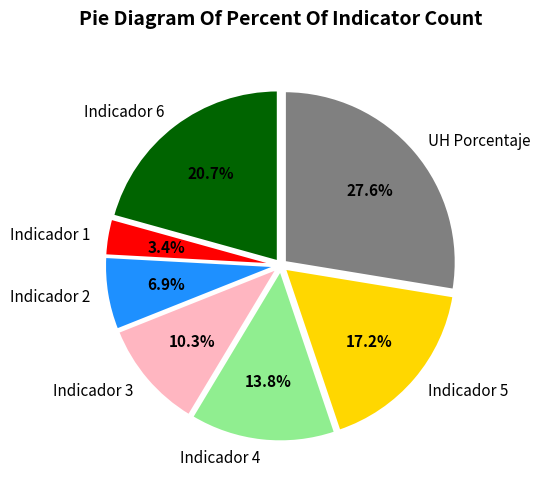

What is the largest slice in the pie chart?

UH Porcentaje